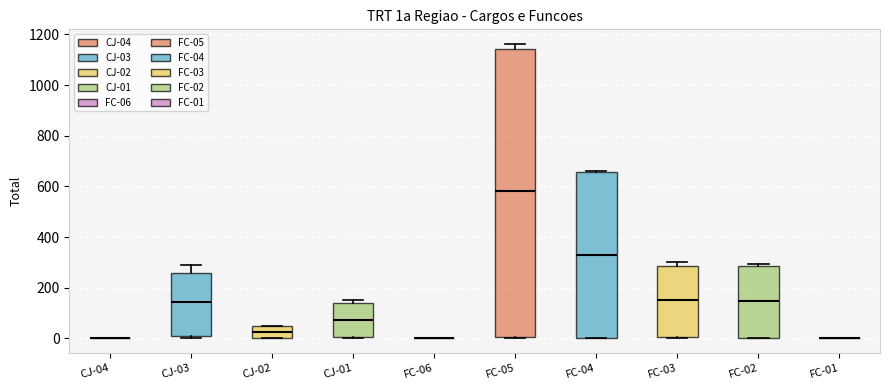

Reading left to right, read every box against the y-axis: the position of its median line, the range the box covers, and the ends of its whiskers. The values are not printed on the chart, so give them approximately, as read against the axis.

CJ-04: box collapsed to a line at 0, whiskers 0 to 0
CJ-03: median 140, box 0 to 260, whiskers 0 (just below the box's lower edge) to 280
CJ-02: median 20, box 0 to 40, whiskers 0 to 40
CJ-01: median 80, box 0 to 140, whiskers 0 to 160
FC-06: box collapsed to a line at 0, whiskers 0 to 0
FC-05: median 580, box 0 to 1140, whiskers 0 to 1160
FC-04: median 340, box 0 to 660, whiskers 0 to 660
FC-03: median 160, box 0 to 280, whiskers 0 to 300
FC-02: median 140, box 0 to 280, whiskers 0 to 300
FC-01: box collapsed to a line at 0, whiskers 0 to 0